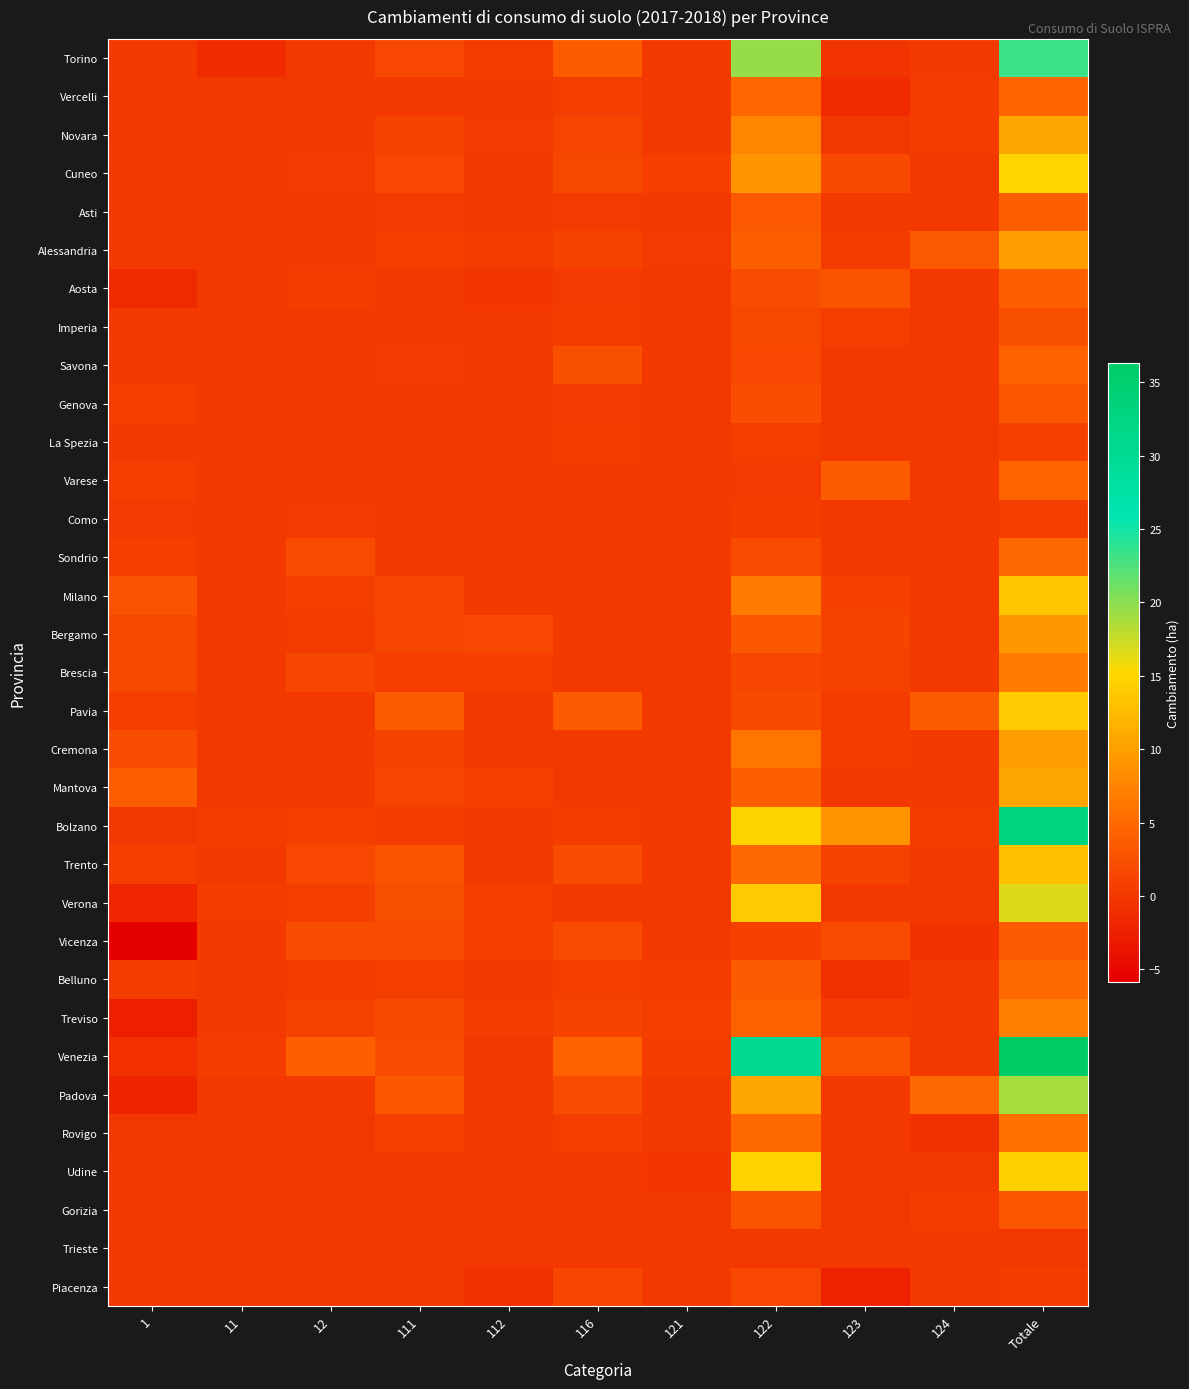

Reading right to left, transcribe all the data shown in this chart.

Torino: Totale=23.4	124=0.0	123=-0.2	122=19.5	121=0.1	116=3.6	112=0.2	111=1.6	12=0.0	11=-1.4	1=0.0
Vercelli: Totale=4.6	124=0.5	123=-1.2	122=4.7	121=0.1	116=0.5	112=0.0	111=0.1	12=0.0	11=-0.0	1=0.0
Novara: Totale=10.5	124=0.4	123=-0.1	122=7.6	121=0.0	116=1.3	112=0.2	111=1.1	12=0.0	11=0.0	1=0.0
Cuneo: Totale=14.9	124=0.0	123=1.8	122=8.9	121=0.7	116=1.7	112=0.0	111=1.6	12=0.2	11=0.0	1=0.0
Asti: Totale=3.9	124=0.0	123=0.1	122=3.4	121=0.0	116=0.2	112=0.0	111=0.2	12=0.0	11=0.0	1=0.0
Alessandria: Totale=9.9	124=3.5	123=0.3	122=3.9	121=0.2	116=1.1	112=0.3	111=0.6	12=0.0	11=0.0	1=0.0
Aosta: Totale=4.0	124=0.0	123=2.8	122=2.2	121=0.0	116=0.2	112=-0.2	111=0.1	12=0.4	11=0.0	1=-1.5
Imperia: Totale=2.5	124=0.0	123=0.6	122=1.7	121=0.0	116=0.4	112=-0.1	111=0.1	12=0.0	11=0.0	1=0.0
Savona: Totale=4.2	124=0.0	123=0.0	122=1.5	121=0.0	116=2.5	112=0.0	111=0.2	12=0.0	11=0.0	1=0.0
Genova: Totale=3.1	124=0.0	123=0.0	122=2.3	121=0.0	116=0.2	112=0.1	111=0.1	12=0.0	11=0.0	1=0.6
La Spezia: Totale=0.8	124=0.0	123=0.0	122=0.5	121=0.0	116=0.2	112=0.0	111=0.0	12=0.0	11=0.0	1=0.1
Varese: Totale=4.4	124=0.0	123=3.7	122=0.2	121=0.0	116=0.0	112=0.0	111=0.0	12=0.0	11=0.0	1=0.5
Como: Totale=0.7	124=0.0	123=0.1	122=0.3	121=0.0	116=0.0	112=0.0	111=0.0	12=0.2	11=0.0	1=0.2
Sondrio: Totale=4.9	124=0.0	123=0.1	122=2.0	121=0.0	116=0.0	112=0.1	111=0.0	12=2.0	11=0.0	1=0.7
Milano: Totale=13.4	124=0.0	123=0.9	122=6.7	121=0.0	116=0.0	112=0.0	111=1.5	12=0.6	11=0.0	1=2.7
Bergamo: Totale=9.3	124=0.0	123=1.3	122=3.1	121=0.0	116=0.0	112=1.6	111=1.5	12=0.3	11=0.0	1=1.6
Brescia: Totale=6.8	124=0.0	123=1.1	122=1.4	121=0.0	116=0.0	112=0.6	111=0.6	12=1.4	11=0.0	1=1.6
Pavia: Totale=14.1	124=3.8	123=0.3	122=1.8	121=0.0	116=3.5	112=0.1	111=3.6	12=0.0	11=0.0	1=0.7
Cremona: Totale=9.8	124=0.0	123=0.4	122=6.1	121=0.0	116=0.0	112=0.0	111=1.1	12=0.1	11=0.0	1=2.1
Mantova: Totale=10.5	124=0.1	123=0.0	122=4.0	121=0.0	116=0.0	112=0.9	111=1.4	12=0.1	11=0.0	1=3.8
Bolzano: Totale=32.7	124=0.3	123=8.8	122=14.8	121=0.1	116=0.3	112=0.1	111=0.4	12=0.7	11=0.4	1=-0.0
Trento: Totale=13.0	124=0.0	123=1.1	122=4.9	121=0.0	116=2.1	112=0.1	111=2.8	12=1.5	11=0.0	1=0.6
Verona: Totale=16.7	124=0.0	123=0.0	122=14.0	121=0.1	116=0.0	112=0.6	111=2.5	12=0.8	11=0.3	1=-1.9
Vicenza: Totale=3.5	124=-0.5	123=2.0	122=0.9	121=0.0	116=1.9	112=0.8	111=2.2	12=2.1	11=0.0	1=-5.8
Belluno: Totale=5.2	124=0.0	123=-0.7	122=3.5	121=0.3	116=0.6	112=0.0	111=0.7	12=0.4	11=0.1	1=0.3
Treviso: Totale=7.1	124=0.0	123=0.5	122=4.2	121=0.7	116=1.2	112=0.3	111=1.8	12=1.0	11=0.0	1=-2.6
Venezia: Totale=36.3	124=0.0	123=2.7	122=30.4	121=0.3	116=4.2	112=-0.1	111=2.2	12=3.9	11=0.3	1=-0.9
Padova: Totale=18.9	124=4.8	123=0.0	122=10.6	121=0.1	116=2.2	112=0.2	111=3.3	12=0.0	11=0.0	1=-2.2
Rovigo: Totale=5.6	124=-0.7	123=0.0	122=5.0	121=0.1	116=0.6	112=0.0	111=0.8	12=-0.1	11=0.0	1=-0.0
Udine: Totale=14.5	124=0.0	123=0.0	122=14.7	121=-0.2	116=0.0	112=0.0	111=0.0	12=0.0	11=0.0	1=0.0
Gorizia: Totale=3.0	124=0.2	123=-0.0	122=2.8	121=0.0	116=0.0	112=0.0	111=0.1	12=0.0	11=0.0	1=0.0
Trieste: Totale=0.1	124=0.0	123=0.0	122=0.0	121=0.0	116=0.0	112=-0.1	111=0.1	12=0.0	11=0.0	1=0.0
Piacenza: Totale=0.3	124=0.0	123=-2.2	122=1.6	121=0.1	116=1.4	112=-0.8	111=0.1	12=0.0	11=0.0	1=0.1